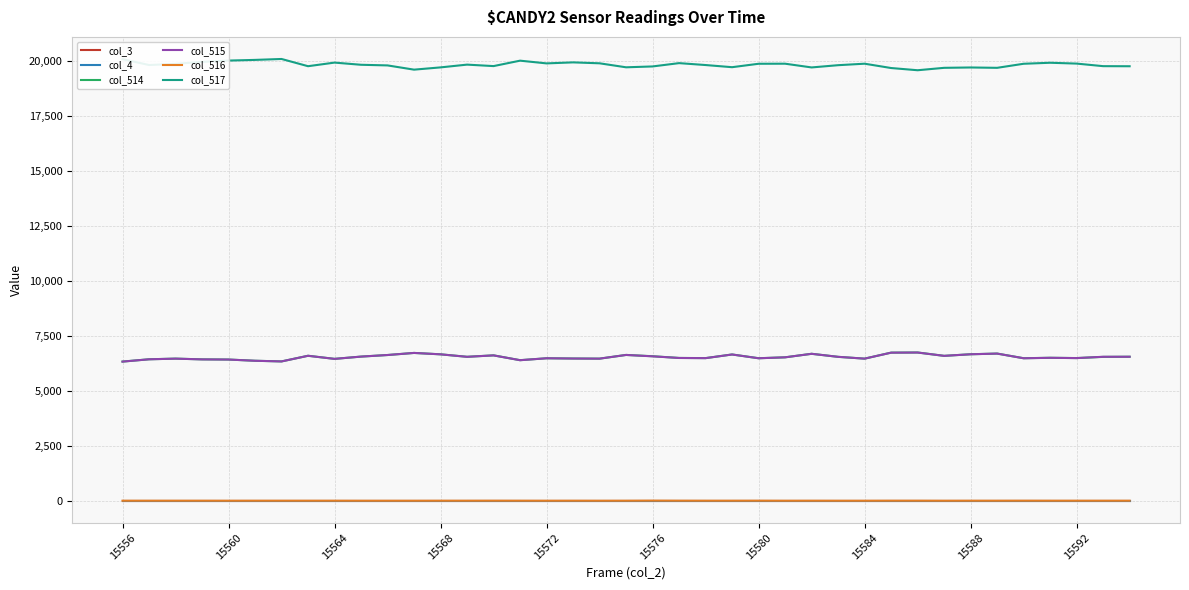

Which series has the largest total across all categories?

col_517